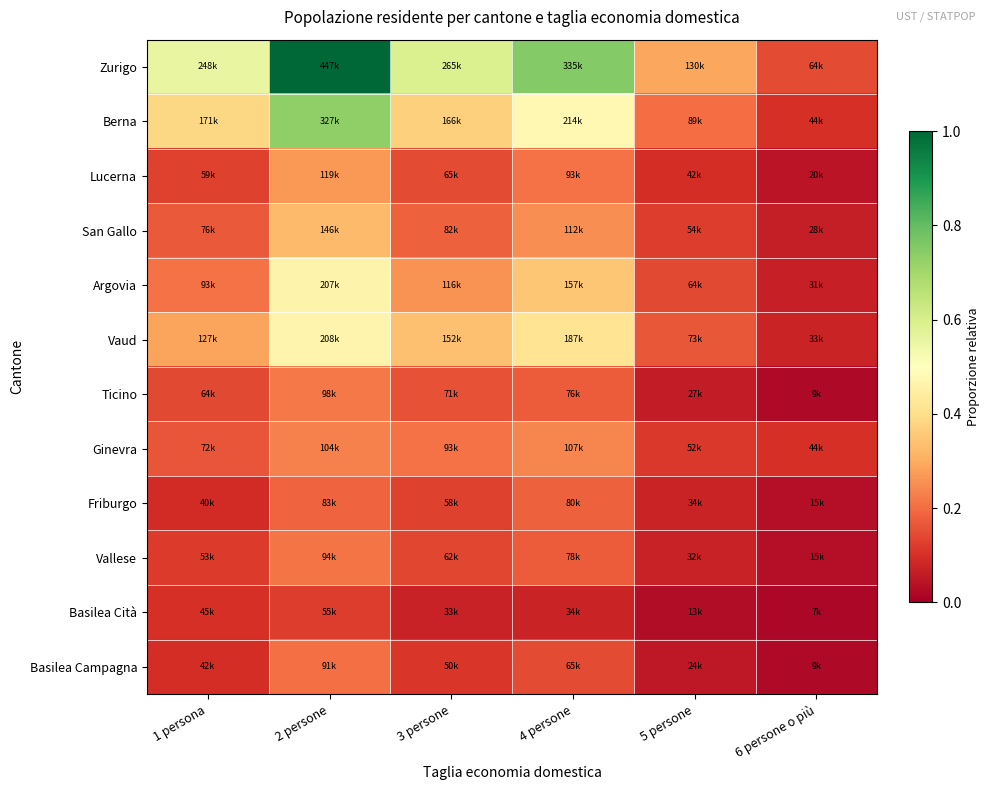

Rank the series by their maximum value, from lowest to highest.

Basilea Cità, Friburgo, Basilea Campagna, Vallese, Ticino, Ginevra, Lucerna, San Gallo, Argovia, Vaud, Berna, Zurigo